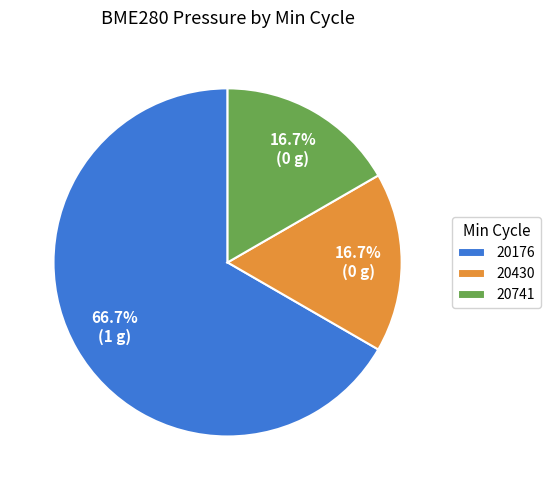

Which category has the biggest portion of the pie?

20176